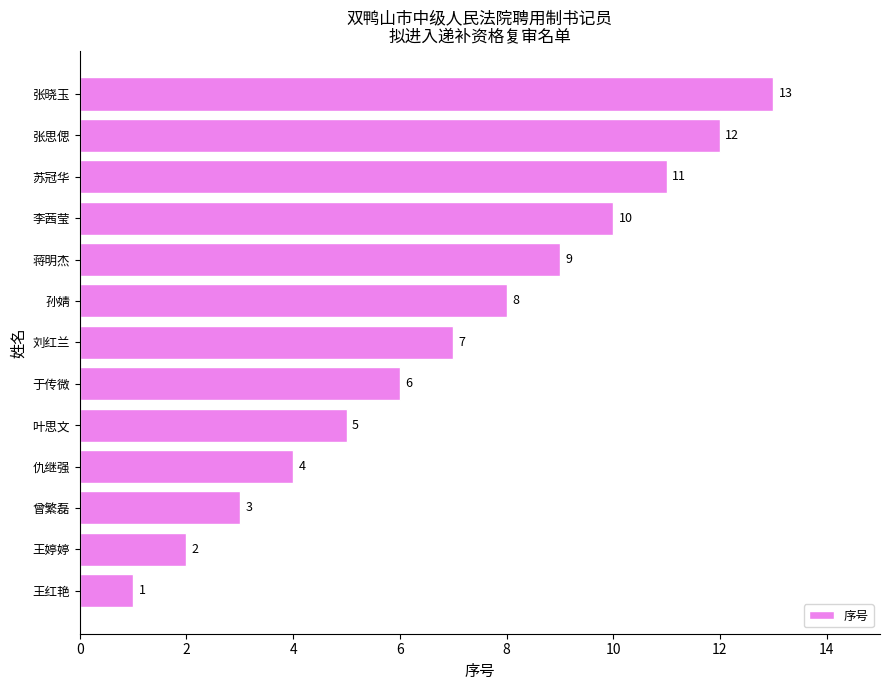

Where is the data nearest to the value 7?

刘红兰